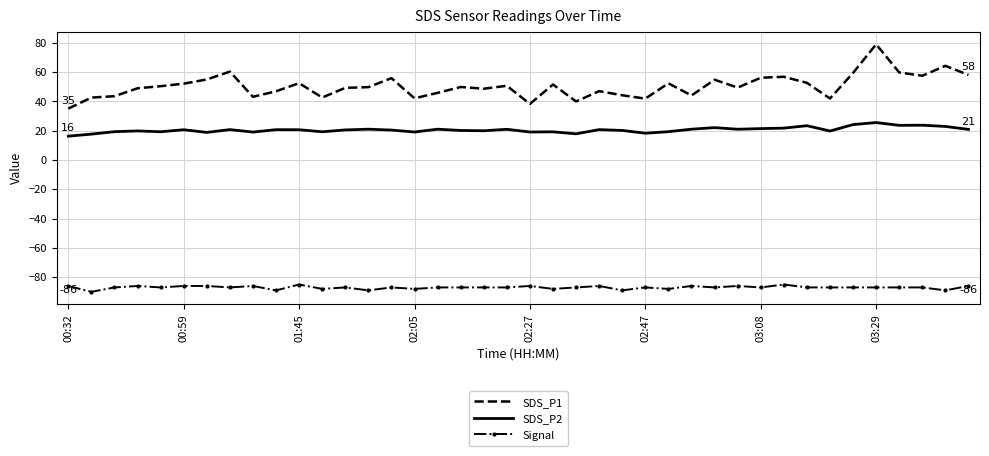

What is the maximum value for Signal?

-85.0